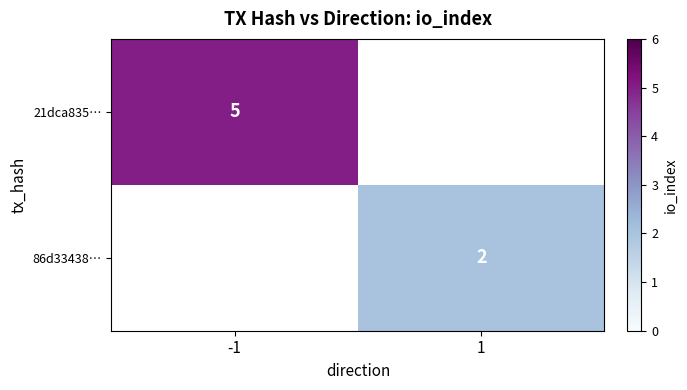

The value of 21dca835… at -1 is 5. True or false?

True